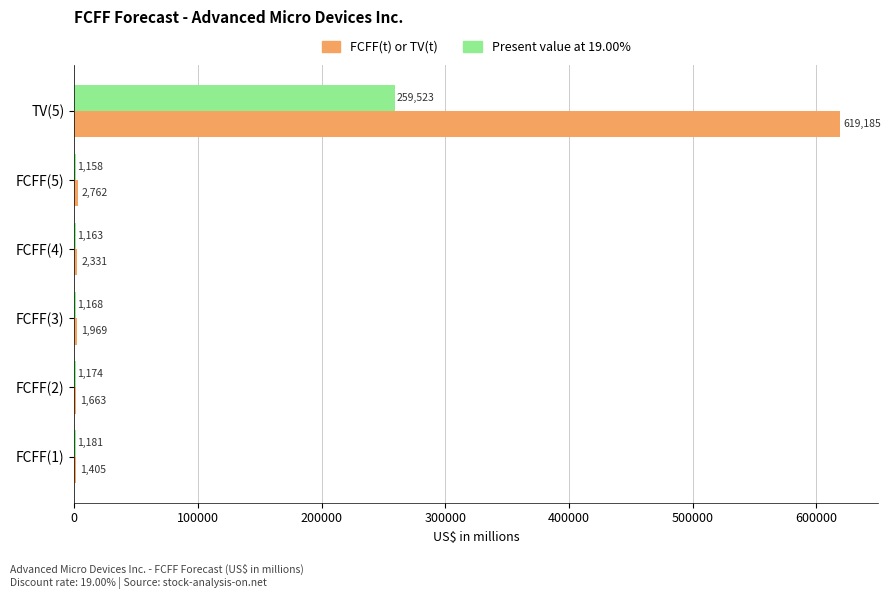

Is it true that FCFF(t) or TV(t) equals 1405 at FCFF(1)?

True